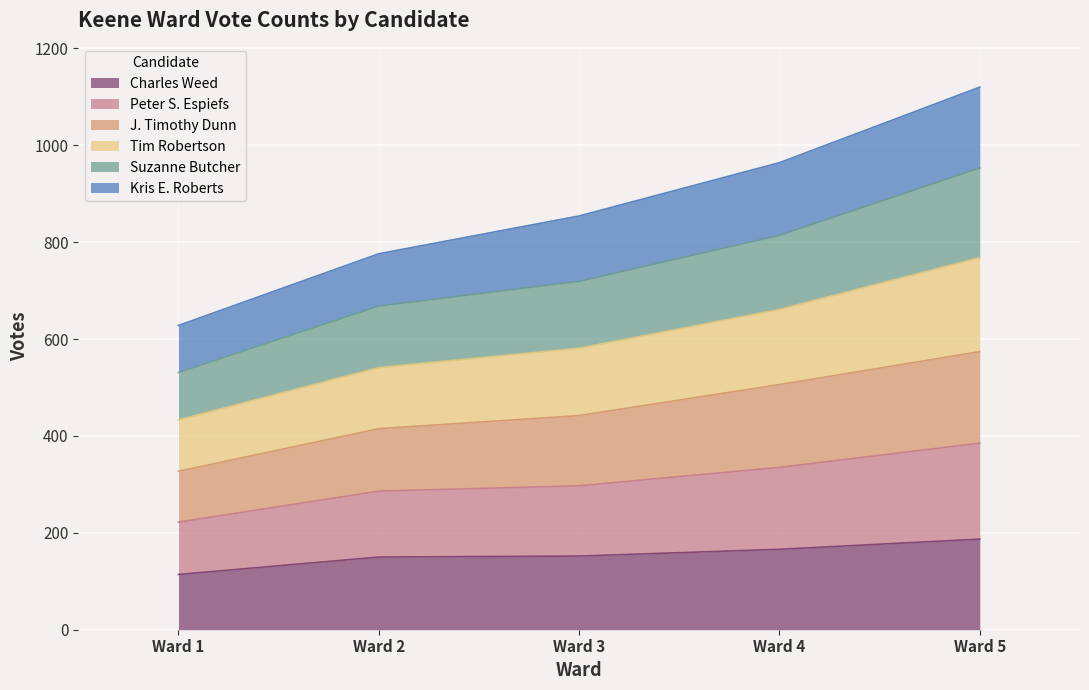

At which category is the sum across all series the highest?

Ward 5